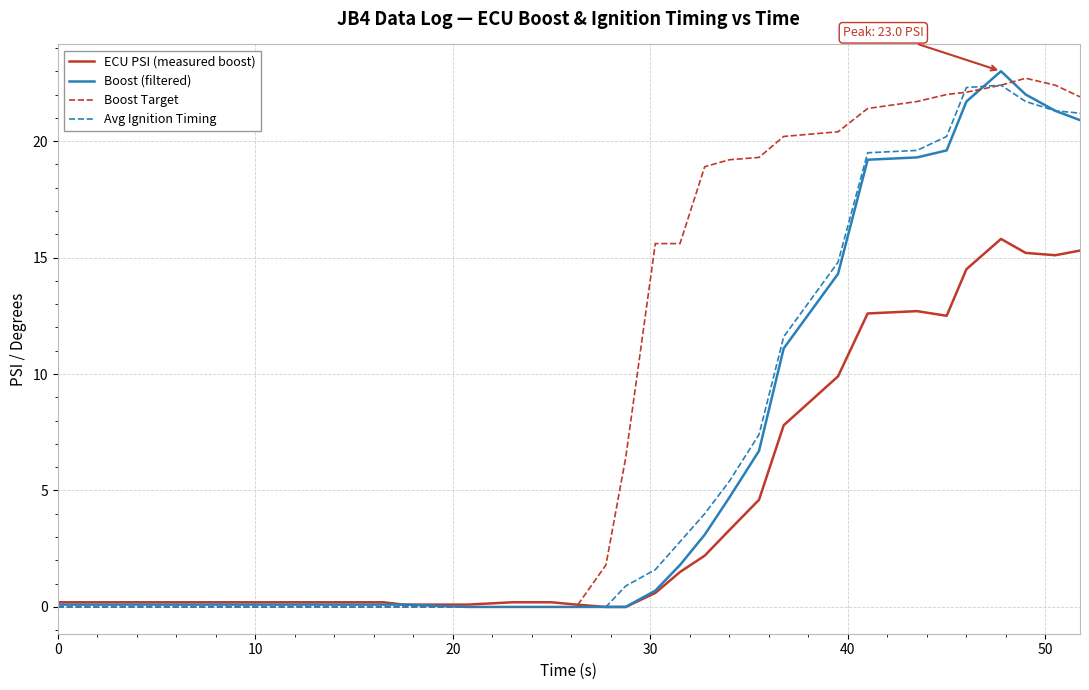

What is the maximum value shown in the chart?

23.0